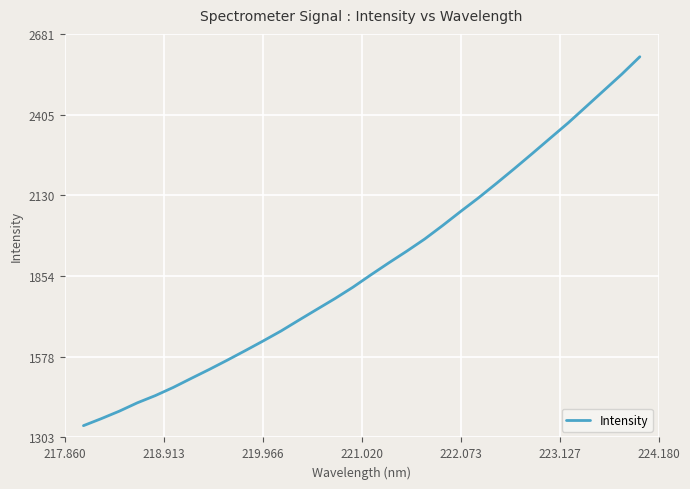

True or false: the data has more than 2 interior local peaks.

False